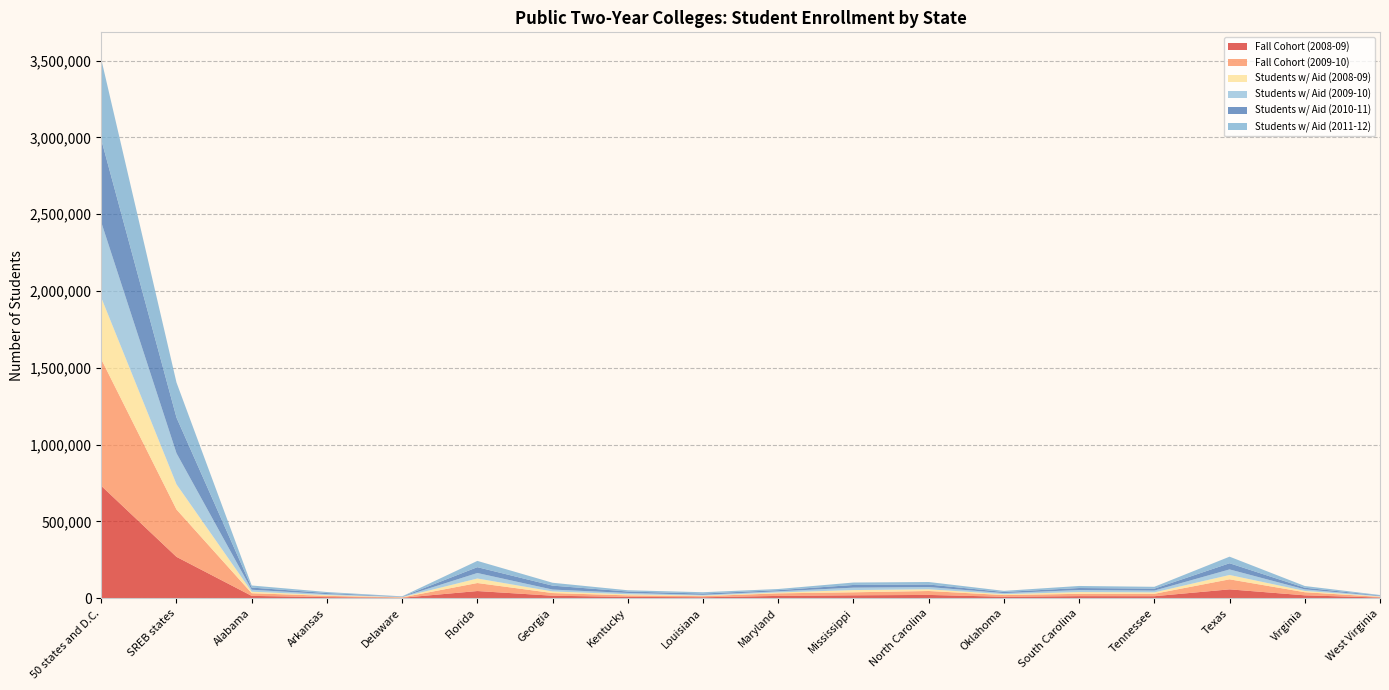

Reading left to right, list all the values displayed in this chart.

Fall Cohort (2008-09): 731246	268940	14739	6706	2479	46344	15836	8265	5912	14619	18547	21010	9099	13097	12691	57309	18389	3898
Fall Cohort (2009-10): 824390	308260	17388	8367	2428	52182	17325	9861	7149	16709	19589	25529	10933	15141	15733	65238	20178	4510
Students w/ Aid (2008-09): 401082	164209	9778	4848	1655	29494	10441	7127	3681	5824	14503	11277	5941	11239	8990	28394	8437	2580
Students w/ Aid (2009-10): 491092	202554	12977	6415	1706	35791	12318	8624	4924	7470	15787	14596	6896	13516	11949	36240	10276	3069
Students w/ Aid (2010-11): 537513	231914	13990	6848	1759	37994	25599	9264	8512	7411	17443	16448	7221	13021	12371	40095	10593	3345
Students w/ Aid (2011-12): 523847	228518	13599	6784	1782	40857	18765	8276	8542	7560	15886	16342	7385	13325	12157	42881	11202	3175